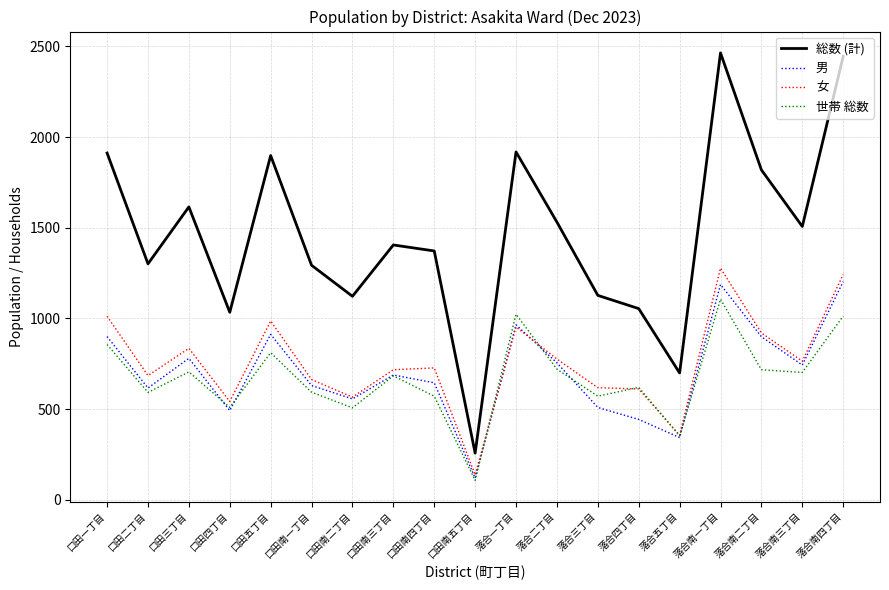

What is the maximum value for 男?

1203